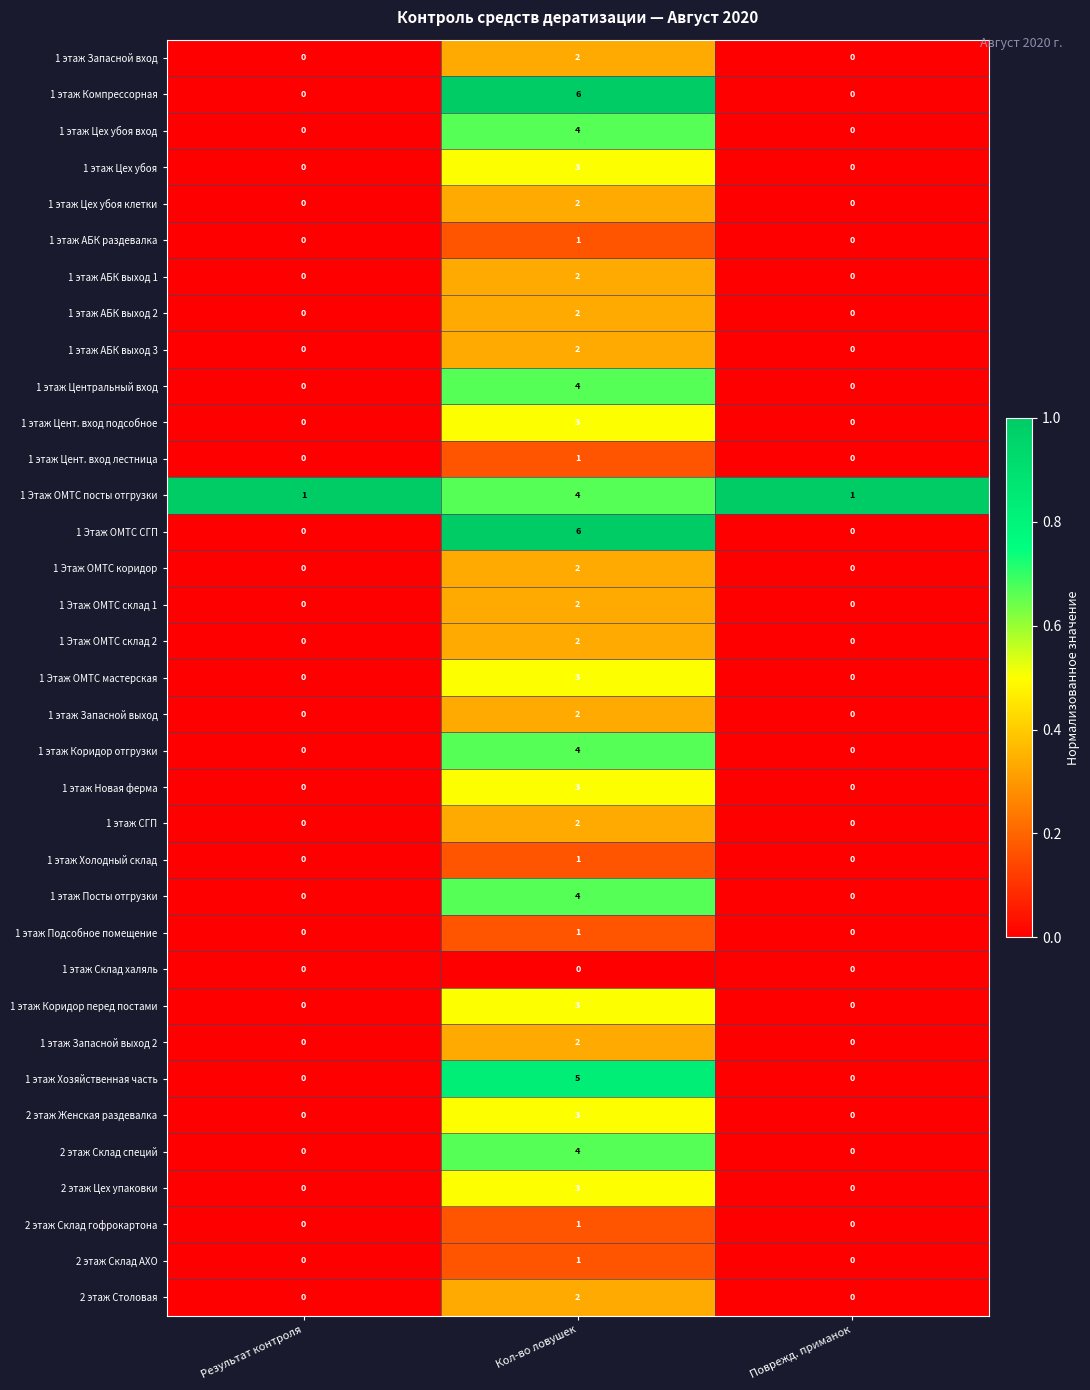

What is the total value across all series at Результат контроля?

1